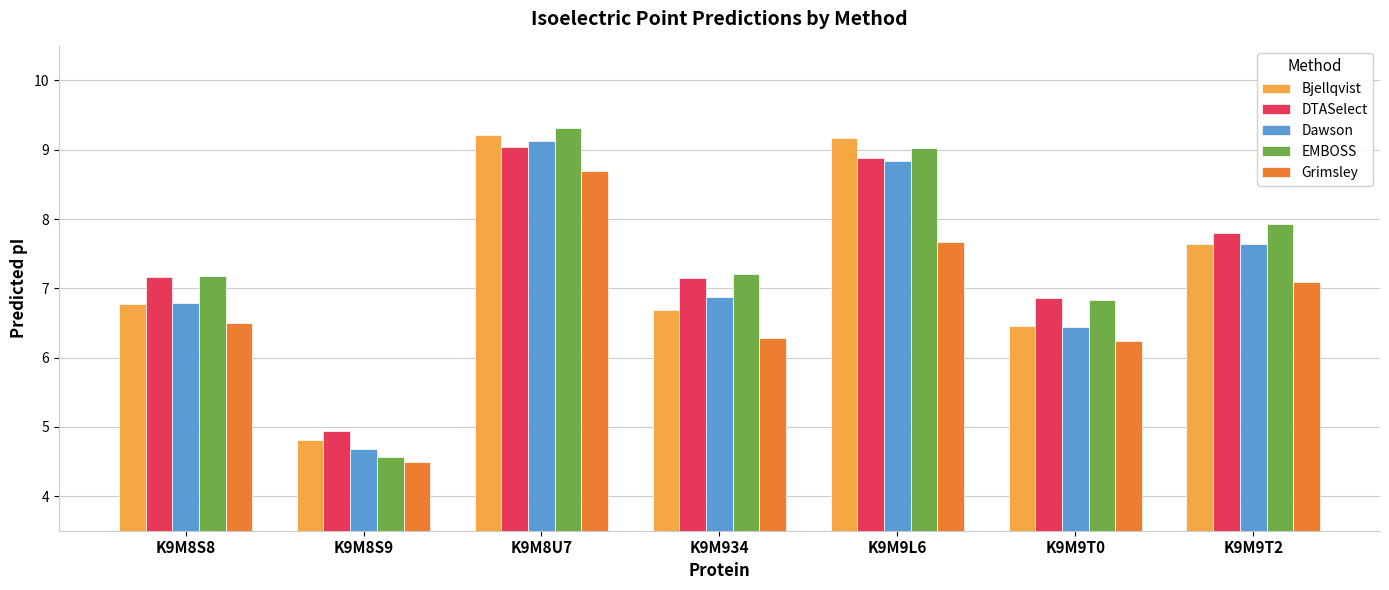

What is the difference between the EMBOSS values at K9M8S9 and K9M9L6?

4.5